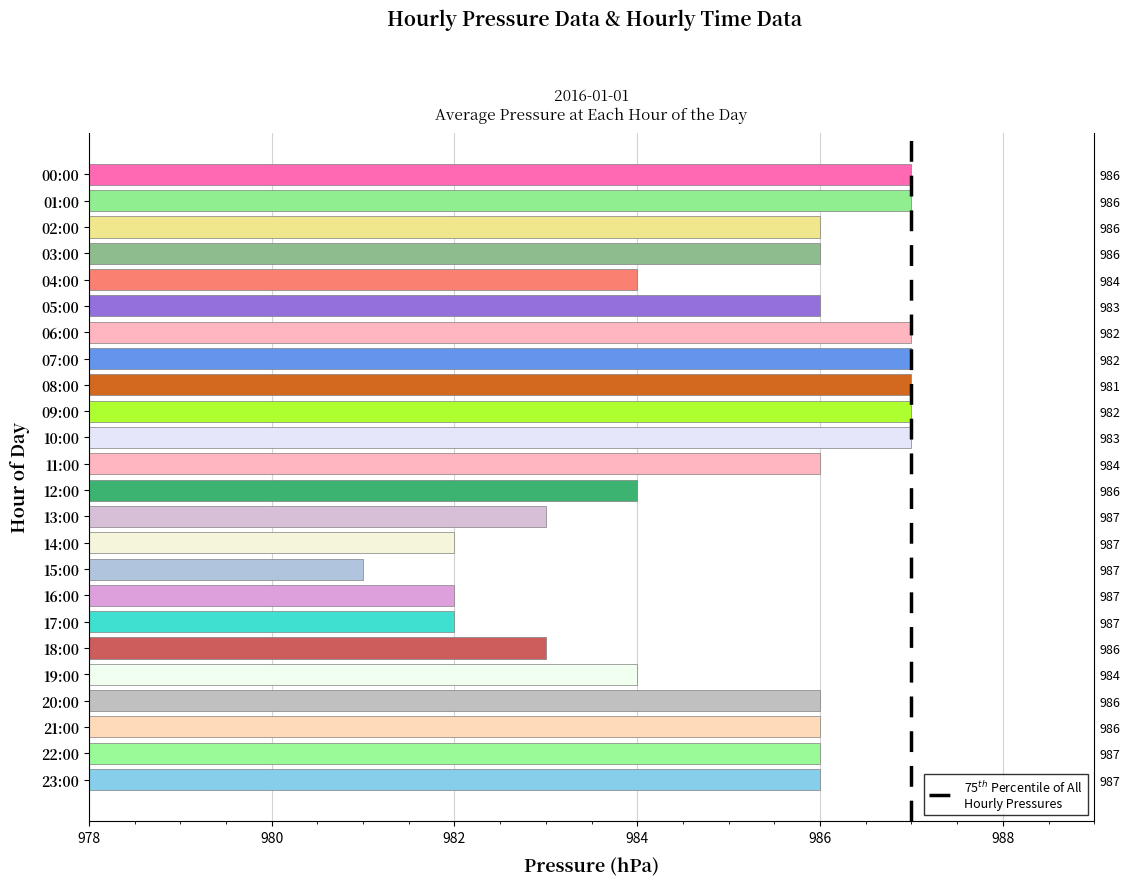

True or false: the data shows 1466 at 01:00.

False